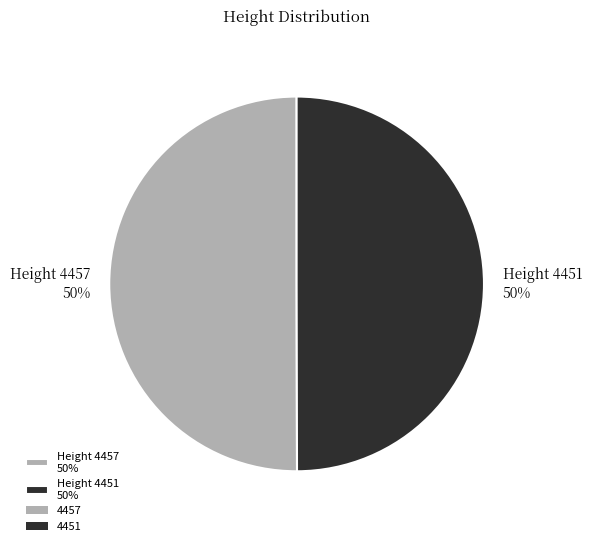

How many segments does this pie chart have?

2